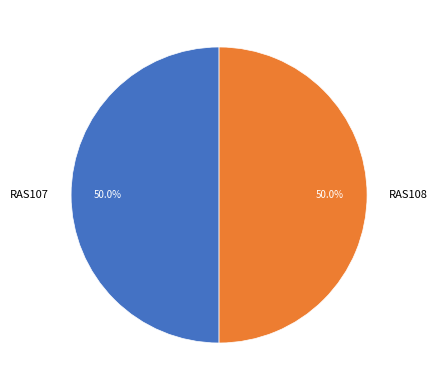

Is it true that RAS108 is 59% of the pie?

False